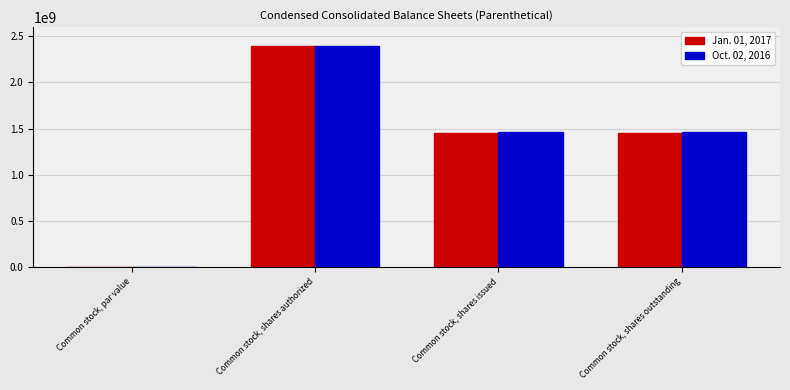

Are the bars grouped side by side (vs. stacked)?

Yes